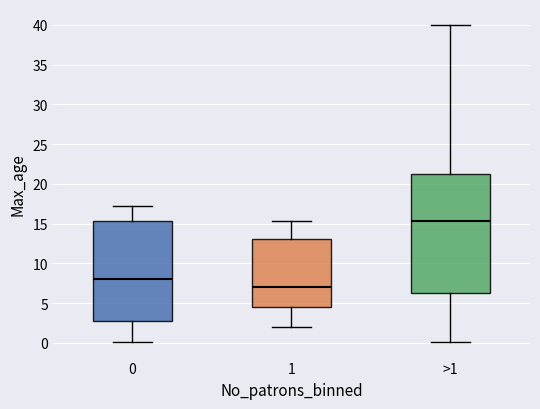

Comparing the boxes themselves (not the whiskers), which one is the tallest?

>1